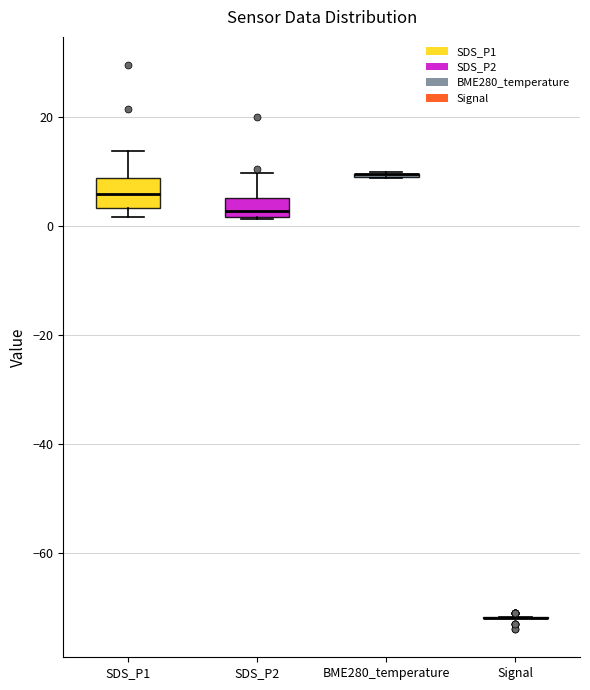

Reading left to right, transcribe this box plot: for each box, give where its median line is, the range the box spans, and where its two whiskers end, as read against the y-axis. The values are not printed on the chart, so give them approximately, as read against the axis.

SDS_P1: median 6, box 4 to 8, whiskers 2 to 14
SDS_P2: median 2 (just above the box's lower edge), box 2 to 6, whiskers 2 to 10
BME280_temperature: box collapsed to a line at 10, whiskers 8 to 10
Signal: box collapsed to a line at -72, whiskers -72 to -72